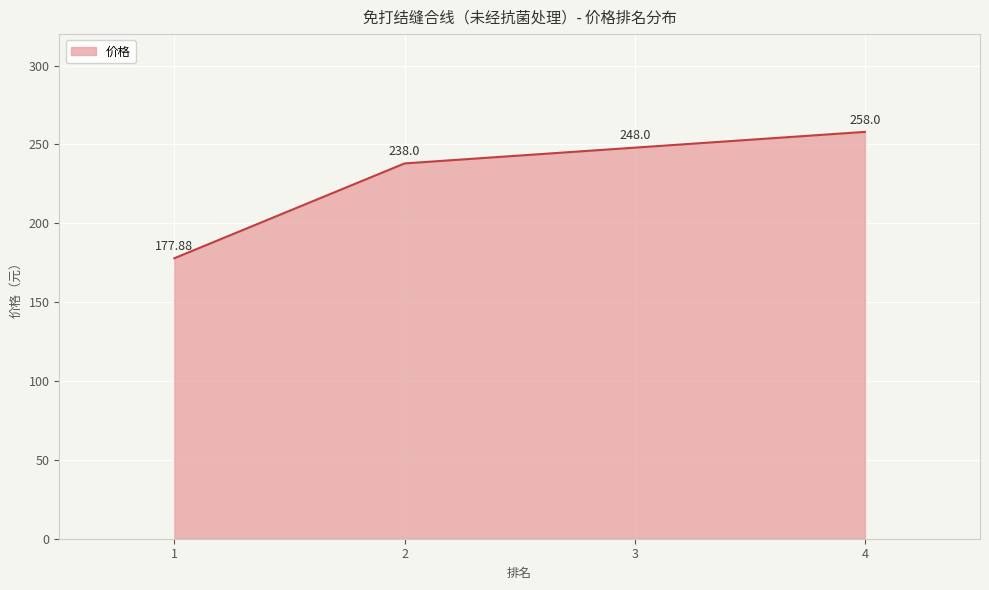

At which label is the value closest to 217?

2